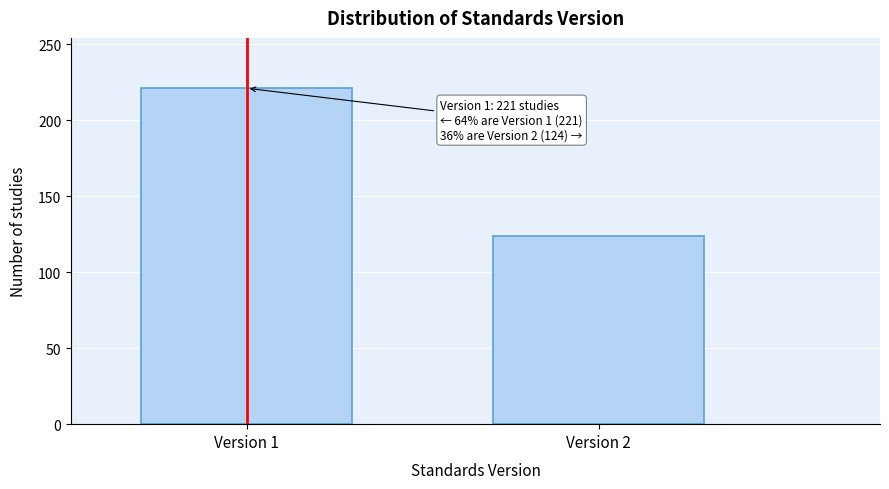

Reading right to left, extract all data points from this chart.

124	221